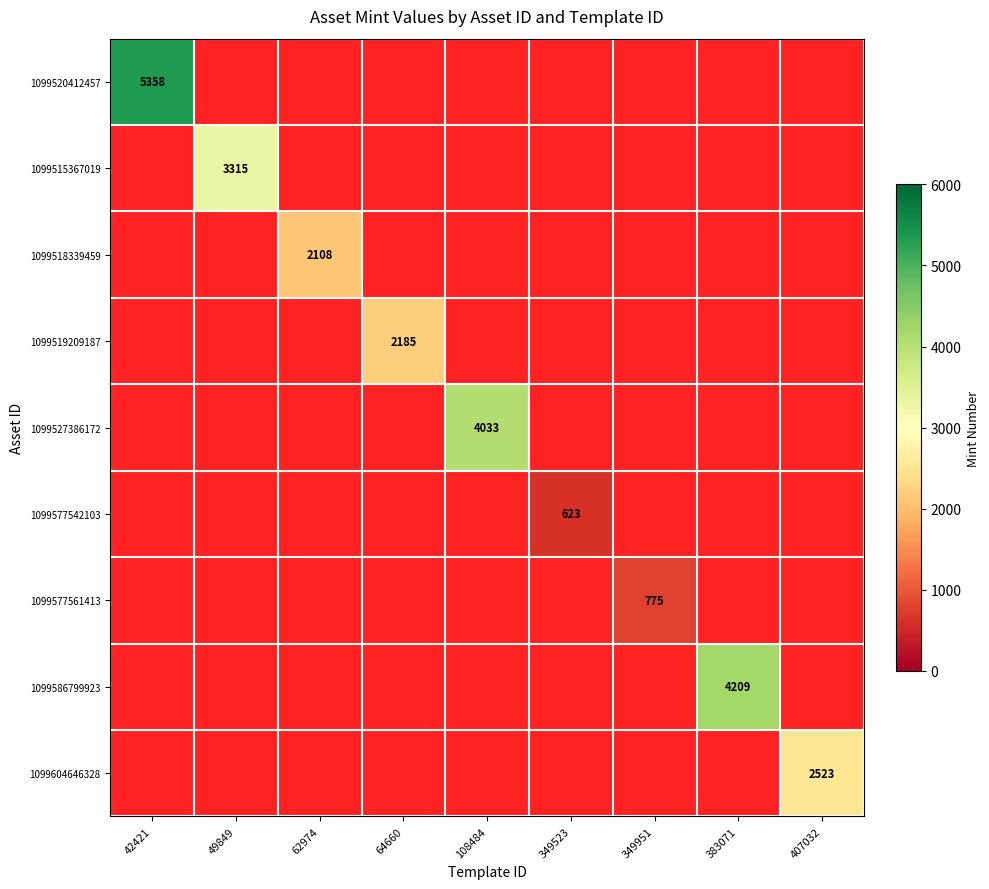

True or false: 1099604646328 has a value of 2523 at 407032.

True